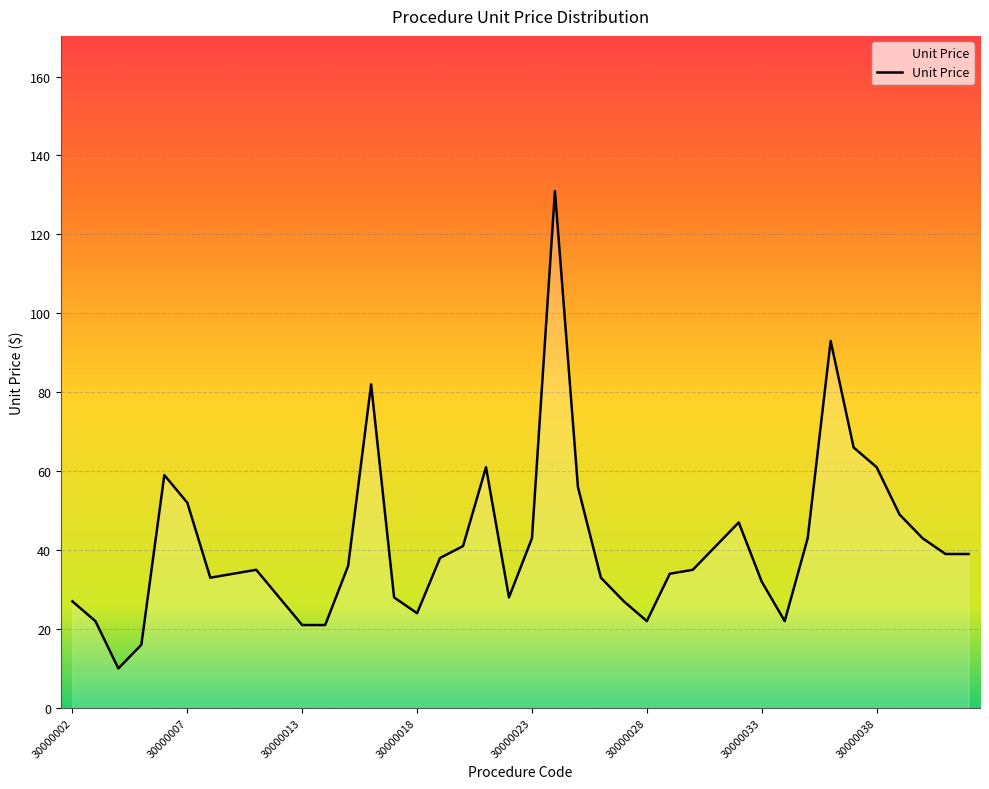

What is the minimum value shown in the chart?

10